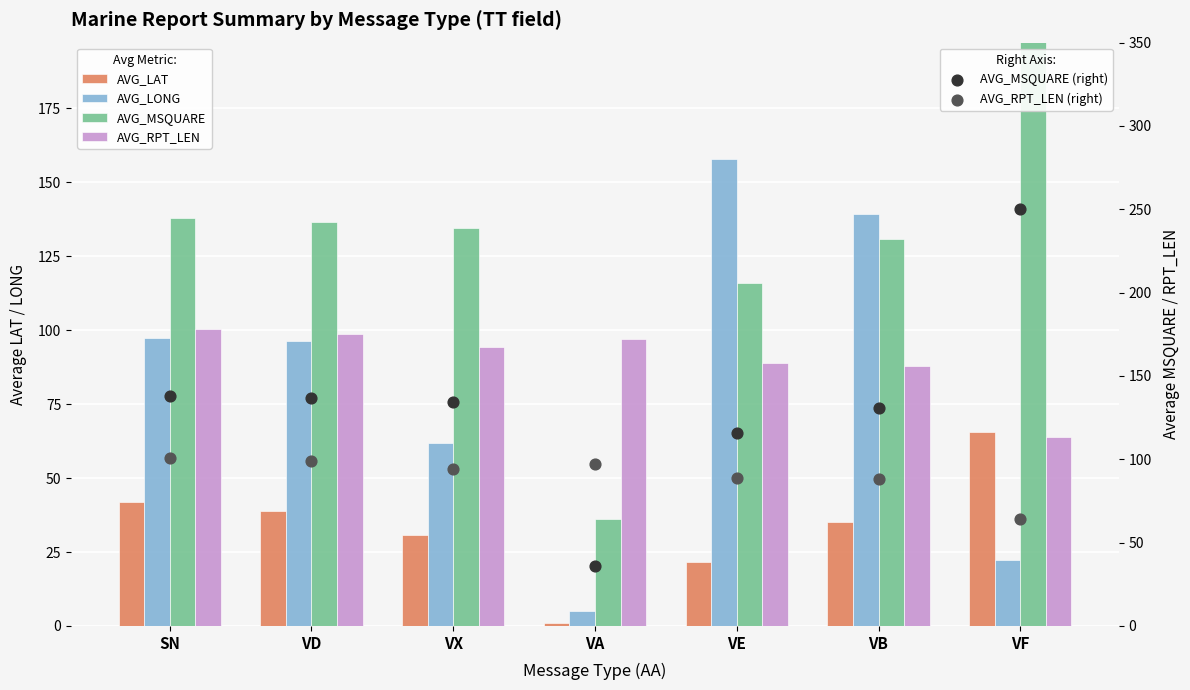

Is the value of AVG_LONG at VX greater than the value of AVG_MSQUARE at VF?

No